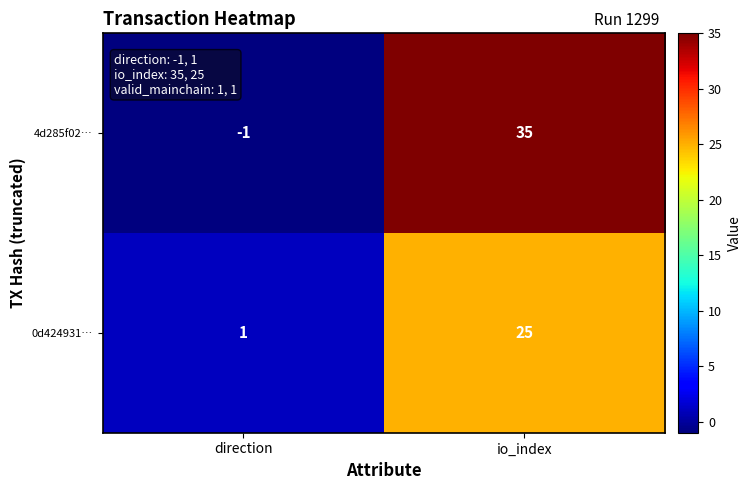

What value does the 0d424931… series have at io_index, to the nearest 5?

25